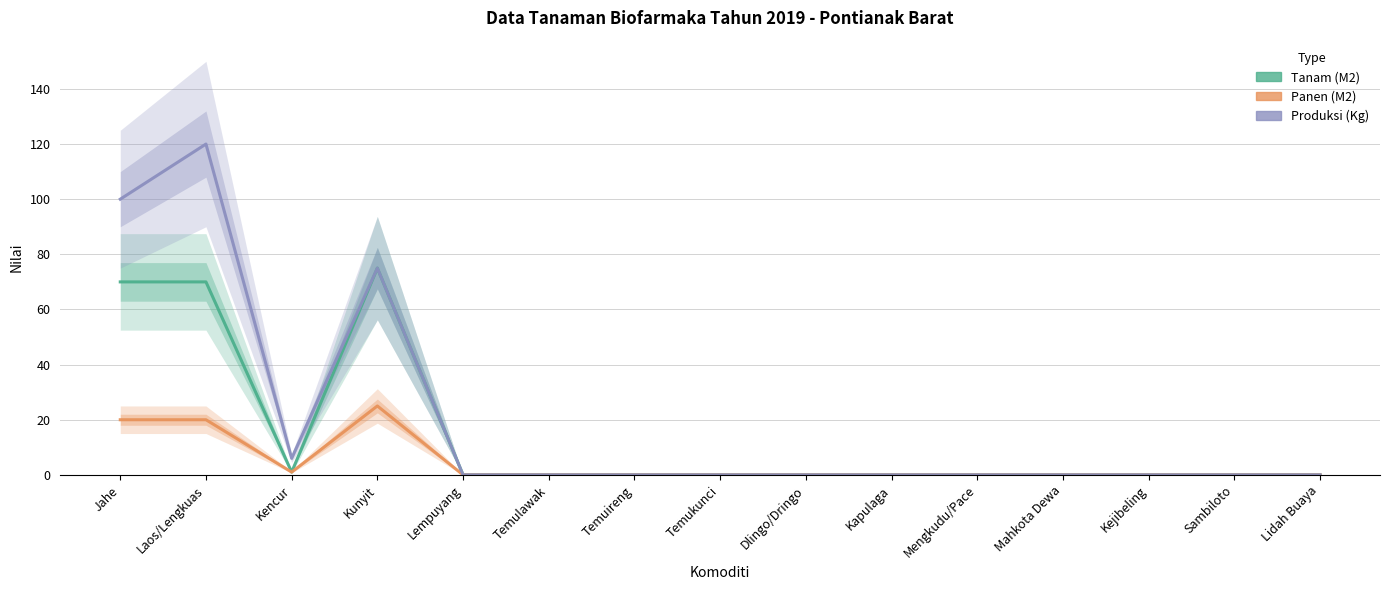

What are all the series names shown in the legend?

Tanam (M2), Panen (M2), Produksi (Kg)